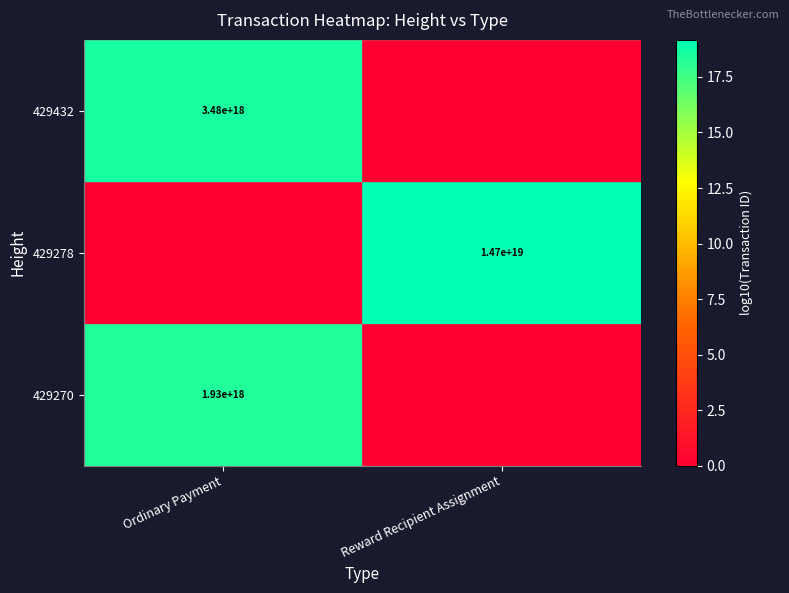

The value of 429270 at Ordinary Payment is 965920368764492032. True or false?

False